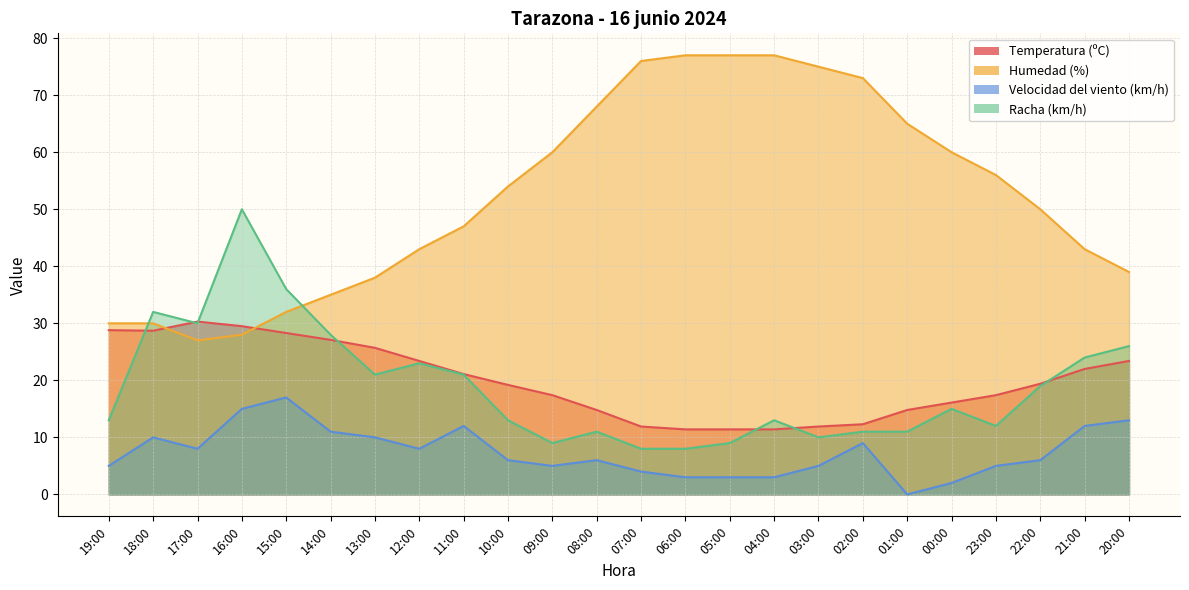

True or false: Velocidad del viento (km/h) and Temperatura (ºC) intersect in this chart.

False